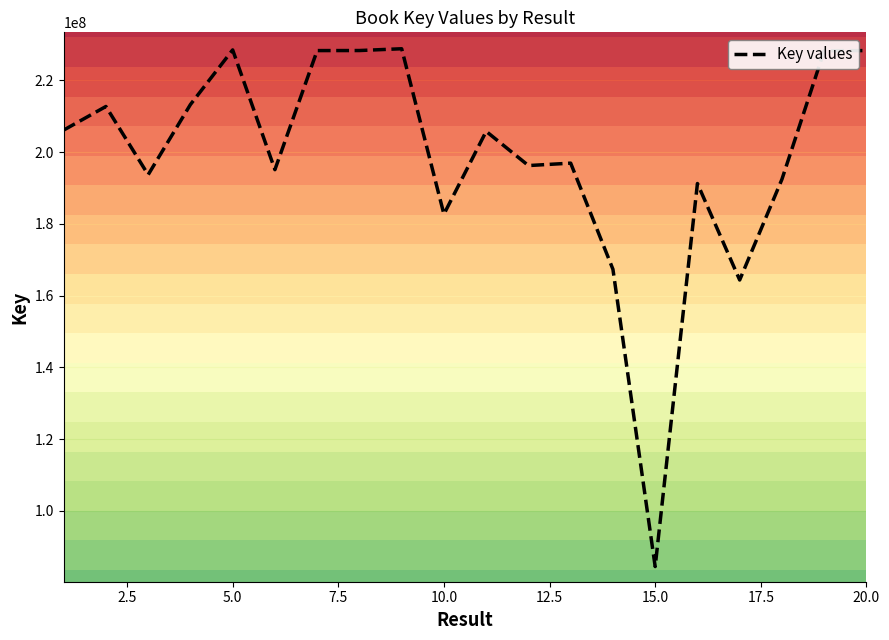

What is the highest value of the Key values series?

228823736